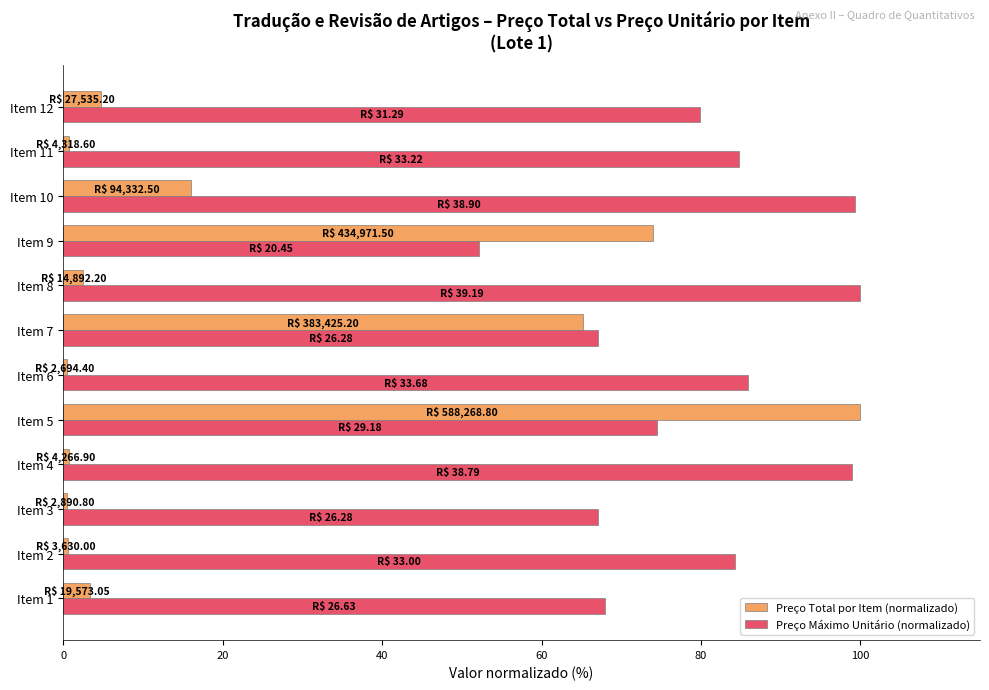

Which series has the widest spread of values?

Preço Total por Item (normalizado)